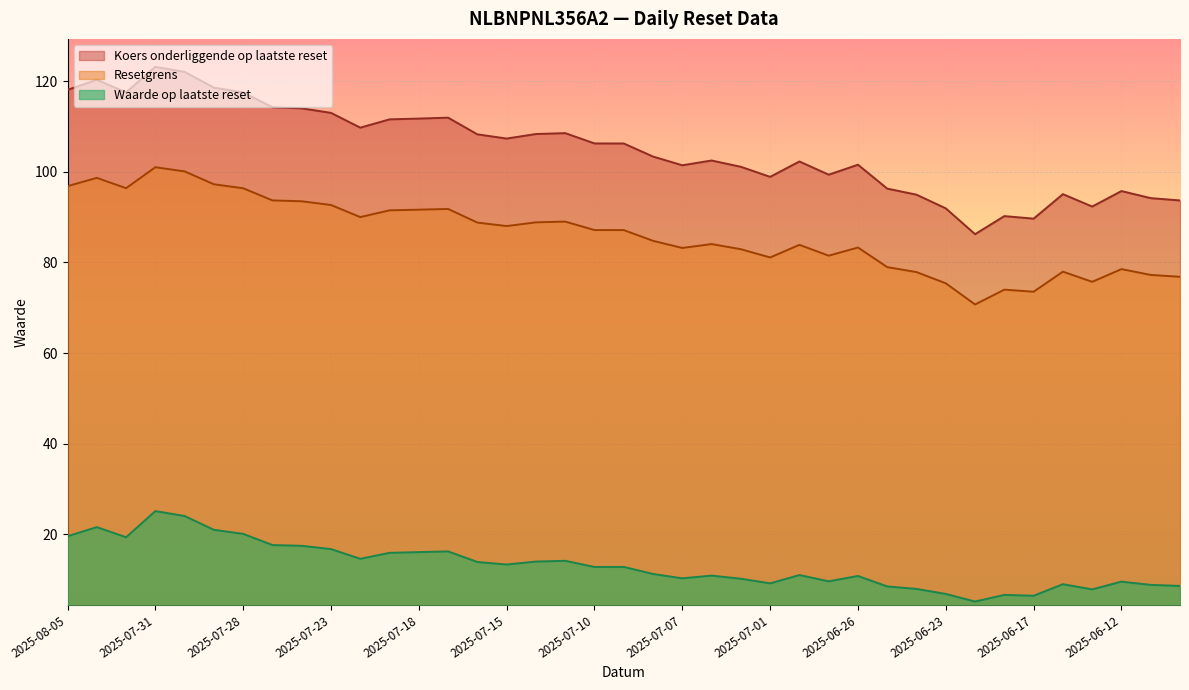

At which category is the sum across all series the highest?

2025-07-31